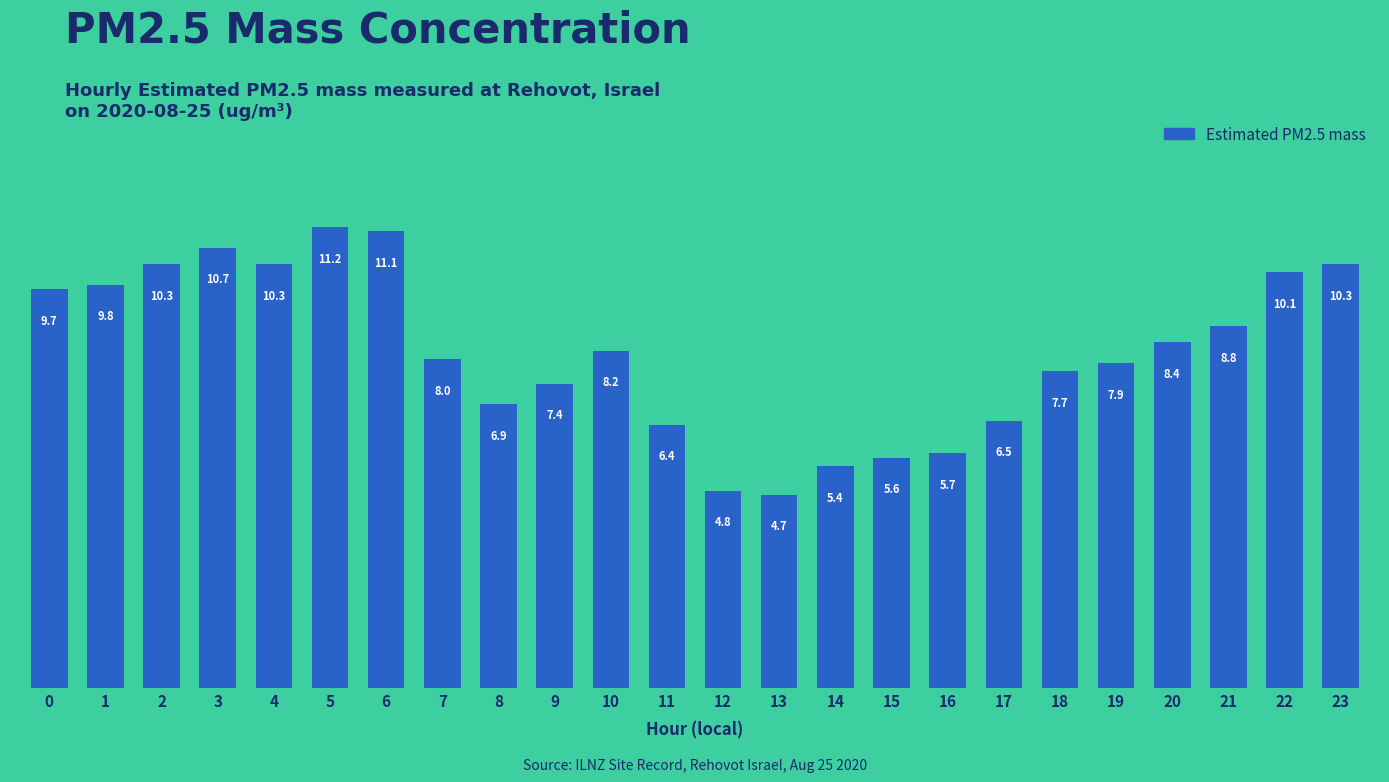

The value at 14 is 5.4. True or false?

True